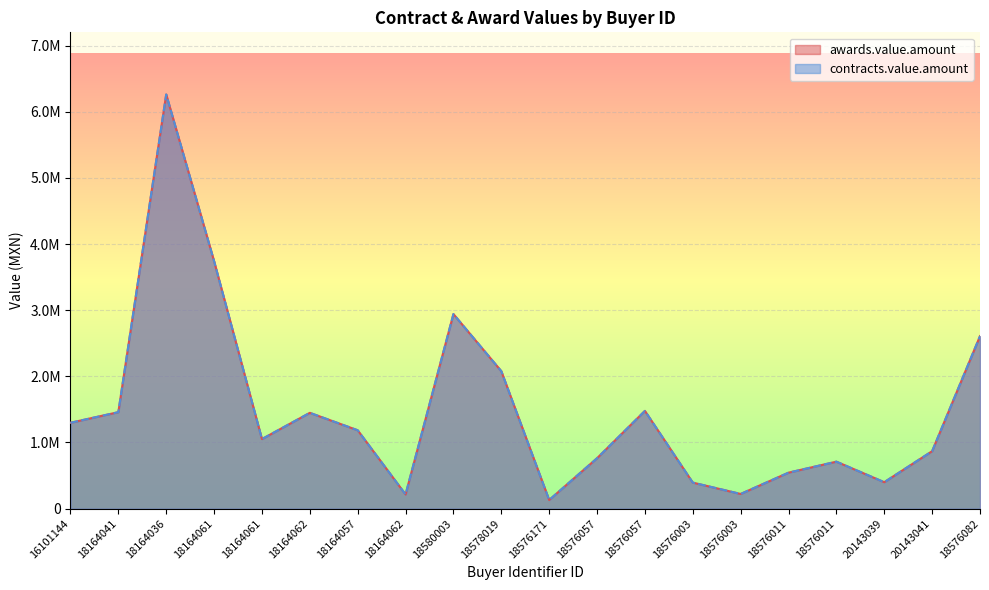

Is the value of contracts.value.amount at 18164062 greater than the value of awards.value.amount at 18576057?

Yes